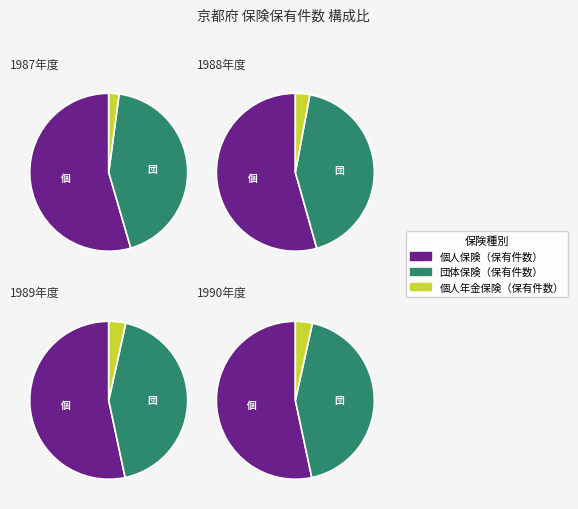

How many segments does this pie chart have?

3